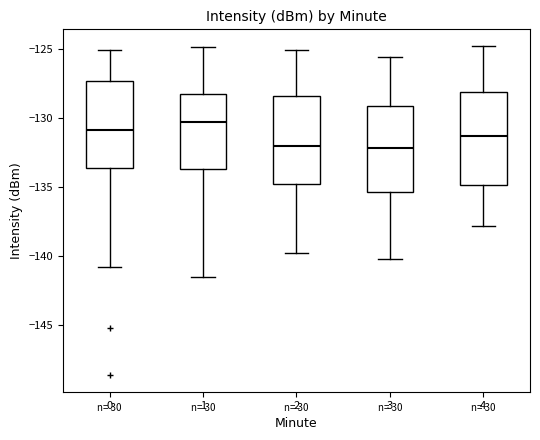

Where is the lower edge of the box at x = 1 on the y-axis? The values are not printed on the chart, so give them approximately, as read against the axis.

-133.5